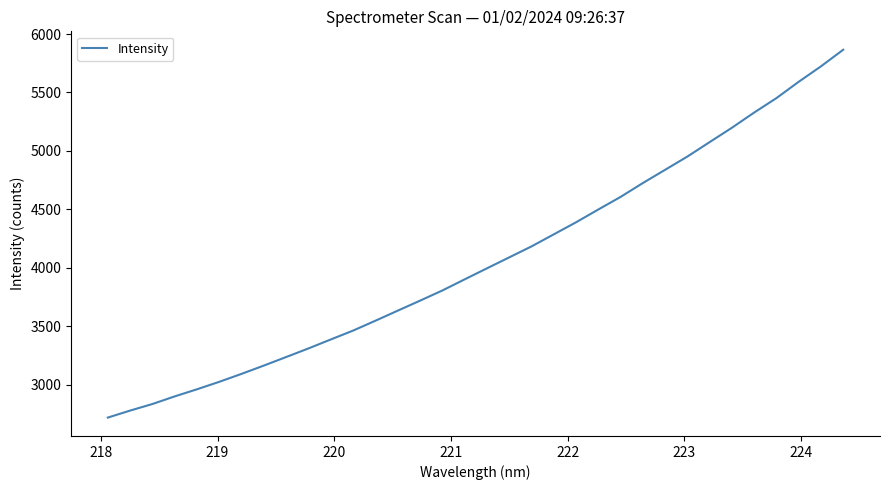

What is the maximum value shown in the chart?

5865.8